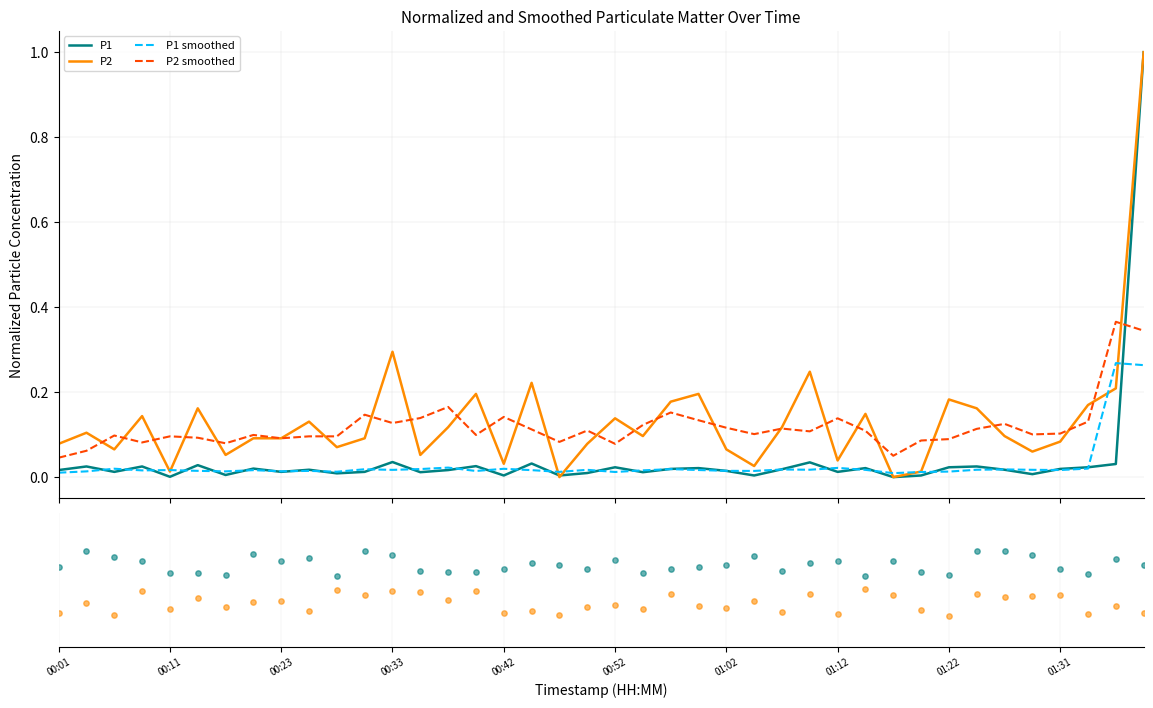

At which category is the sum across all series the highest?

38